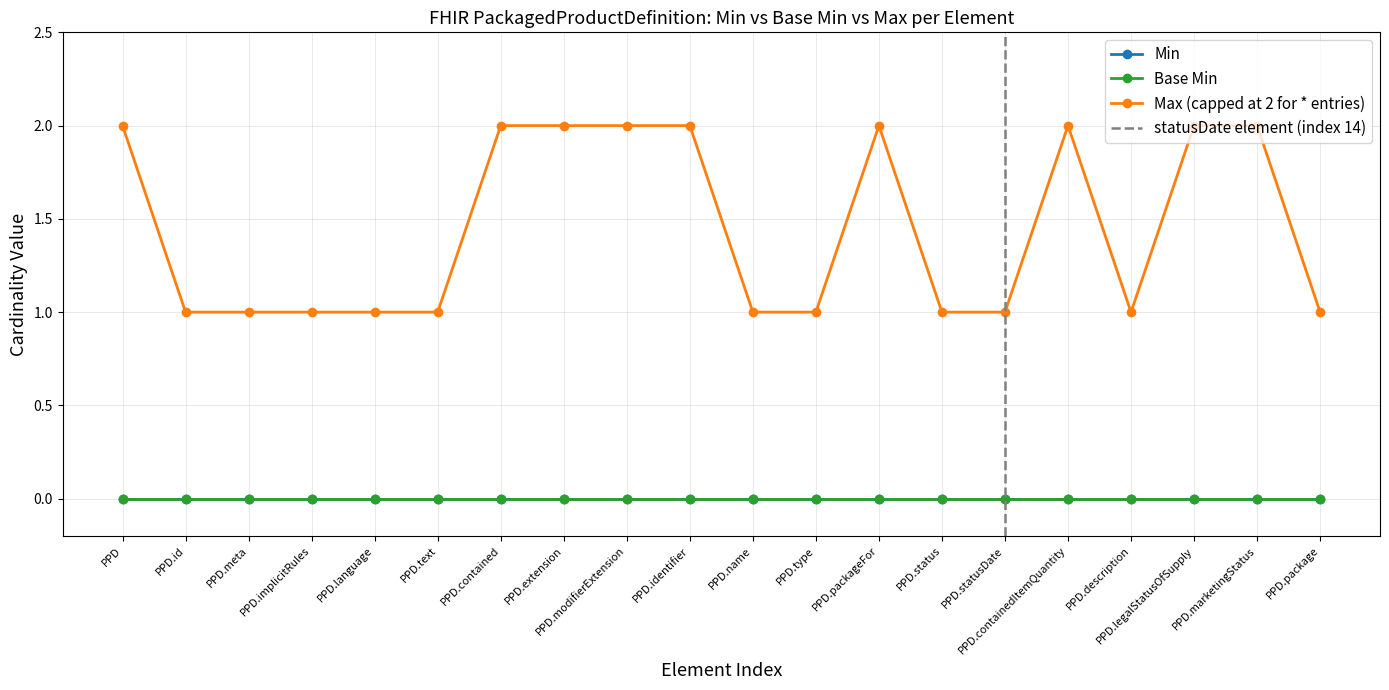

Does the chart have visible grid lines?

Yes